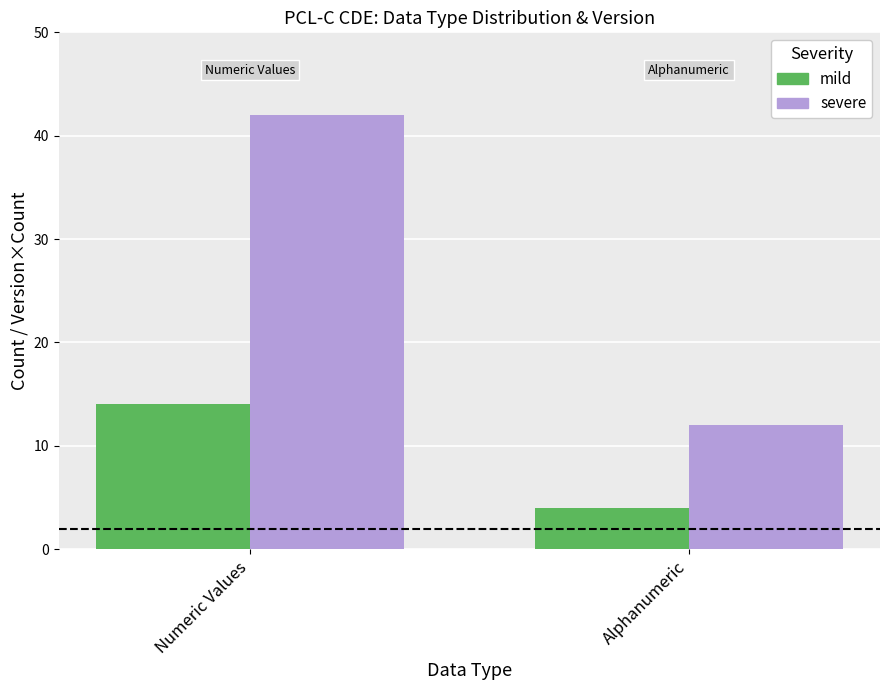

What is the sum of the mild values at Alphanumeric and Numeric Values?

18